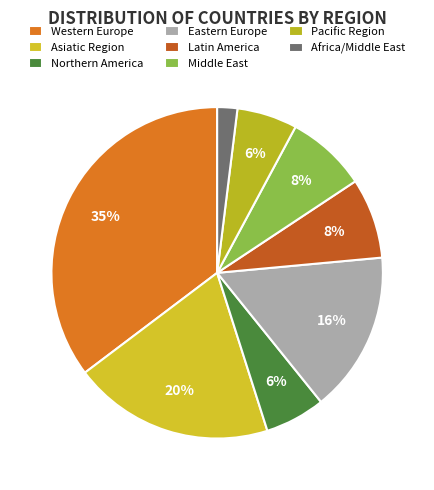

What percentage is the Middle East slice, to the nearest percent?

8%